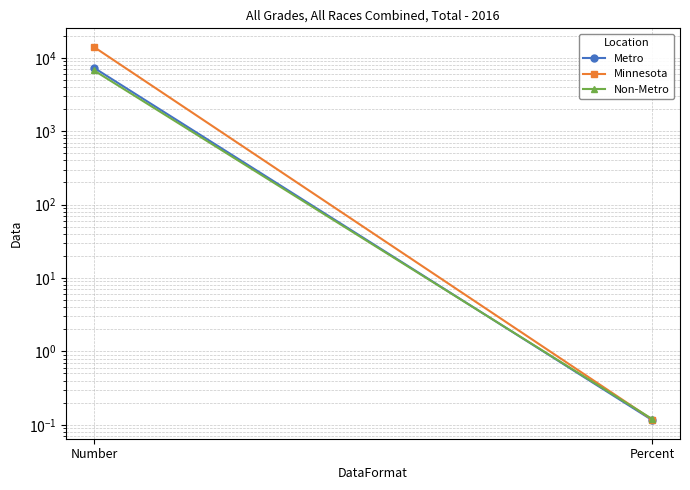

How many lines are shown in the chart?

3